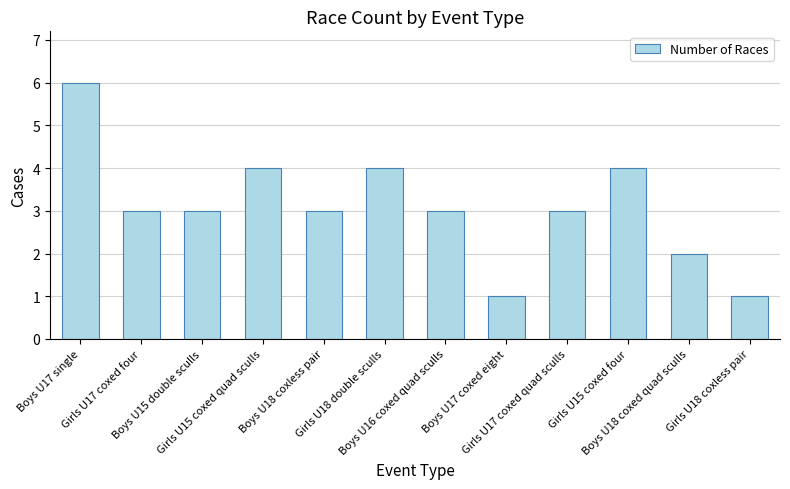

Reading left to right, transcribe all the data shown in this chart.

Boys U17 single=6	Girls U17 coxed four=3	Boys U15 double sculls=3	Girls U15 coxed quad sculls=4	Boys U18 coxless pair=3	Girls U18 double sculls=4	Boys U16 coxed quad sculls=3	Boys U17 coxed eight=1	Girls U17 coxed quad sculls=3	Girls U15 coxed four=4	Boys U18 coxed quad sculls=2	Girls U18 coxless pair=1